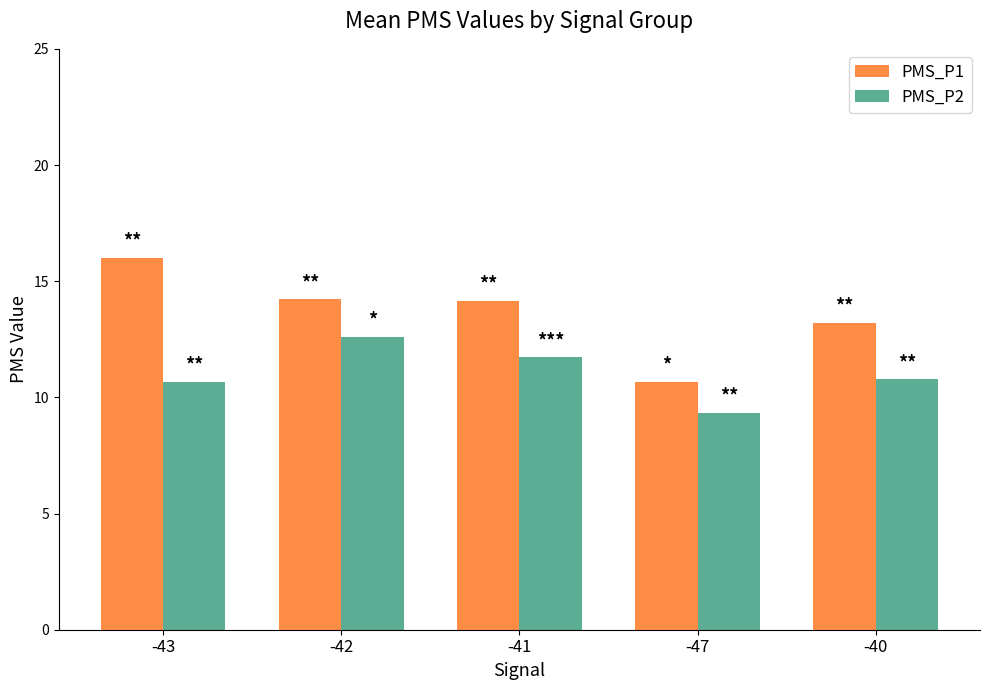

What are all the series names shown in the legend?

PMS_P1, PMS_P2